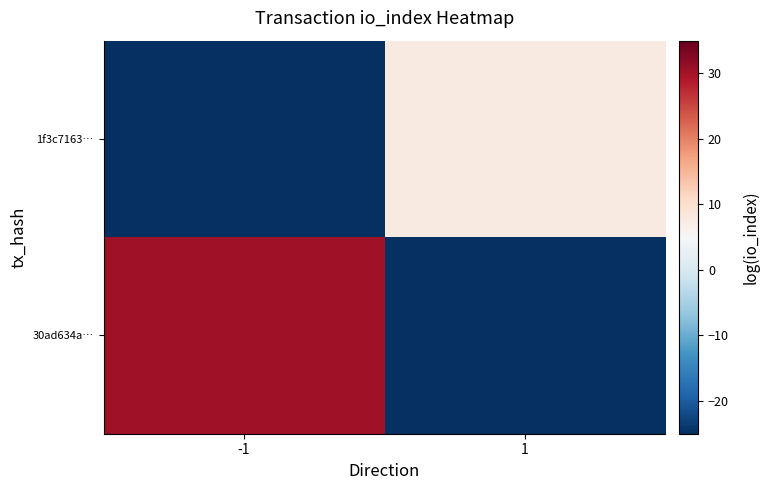

Rank the series by their maximum value, from lowest to highest.

1f3c7163…, 30ad634a…